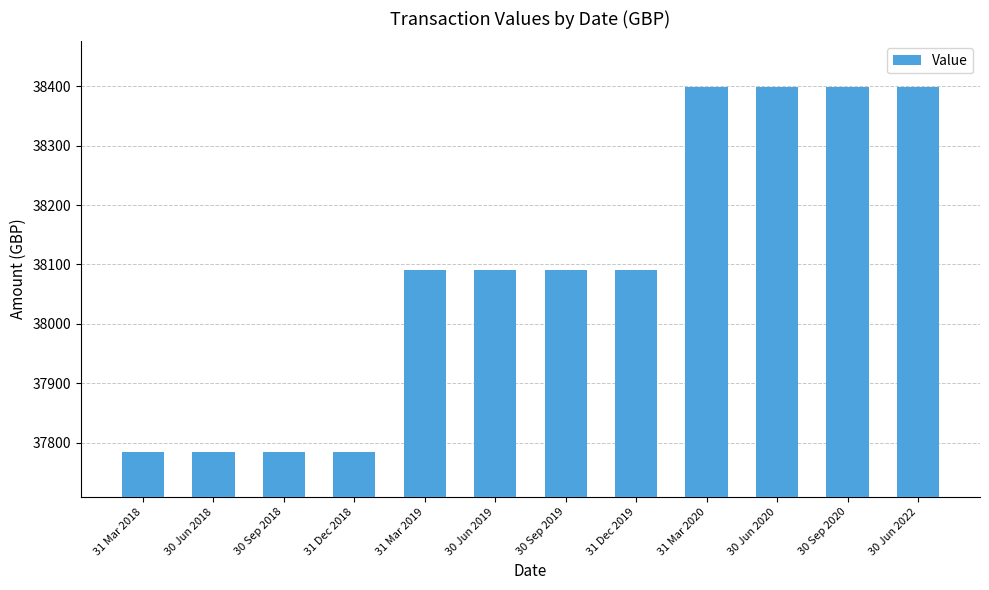

What is the average value?

38091.1